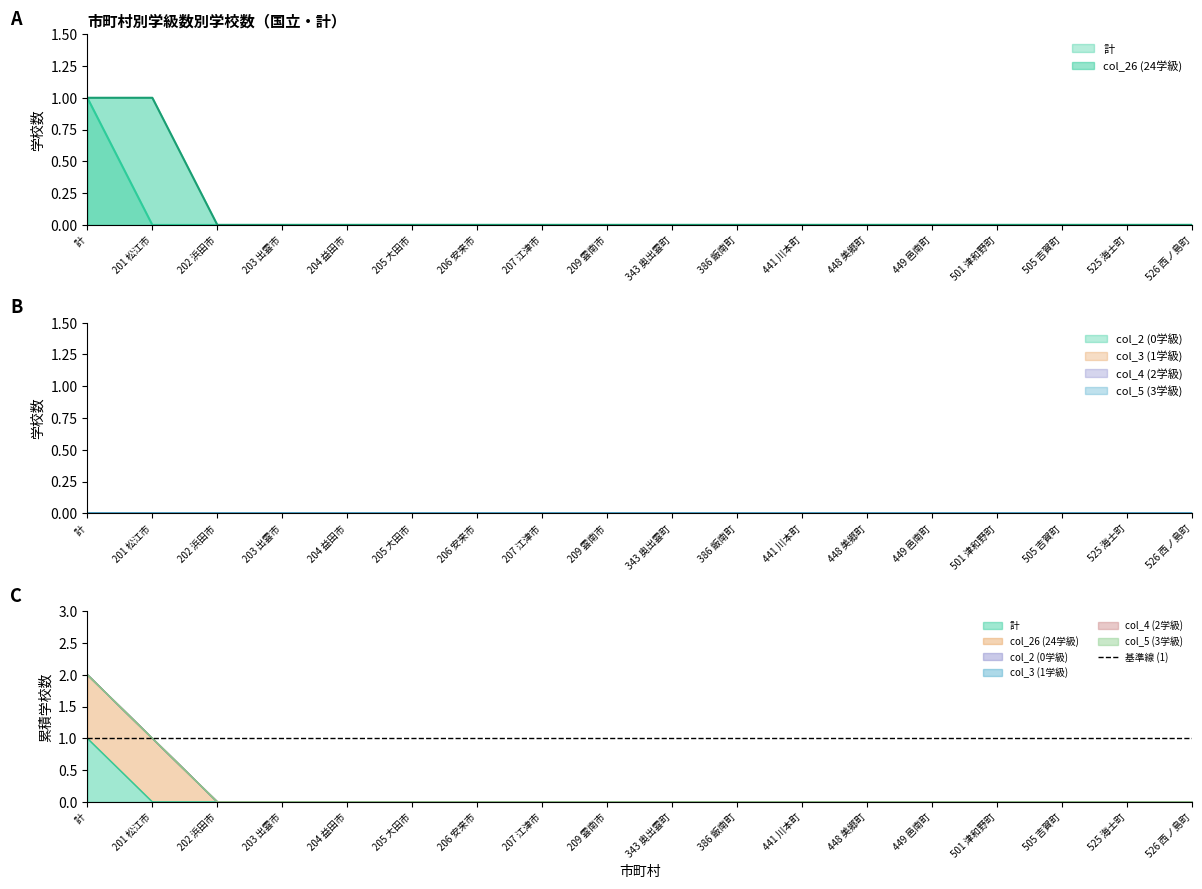

Which label corresponds to the largest value in the chart?

計